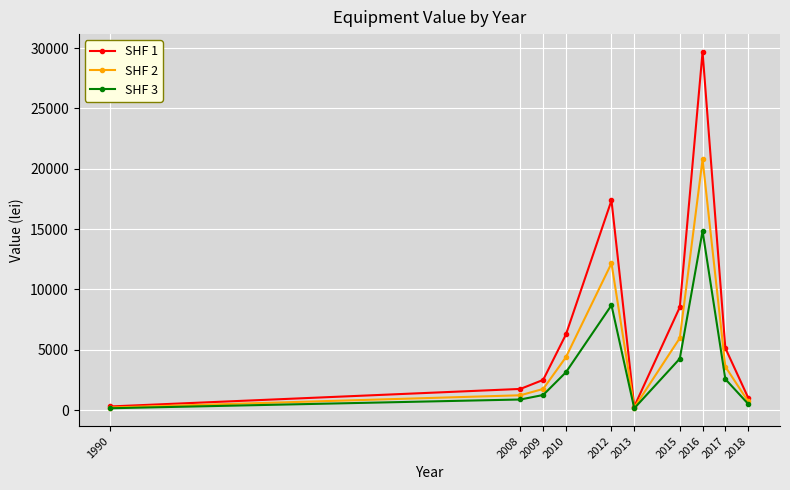

Which series has the widest spread of values?

SHF 1